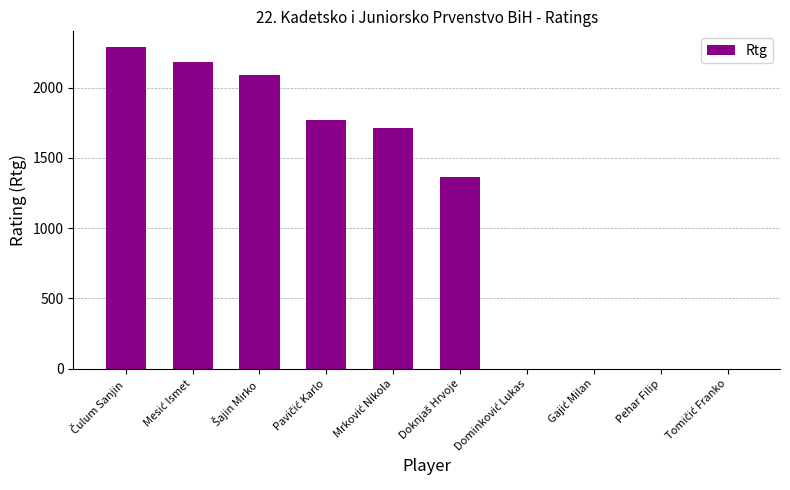

What is the greatest value displayed?

2287